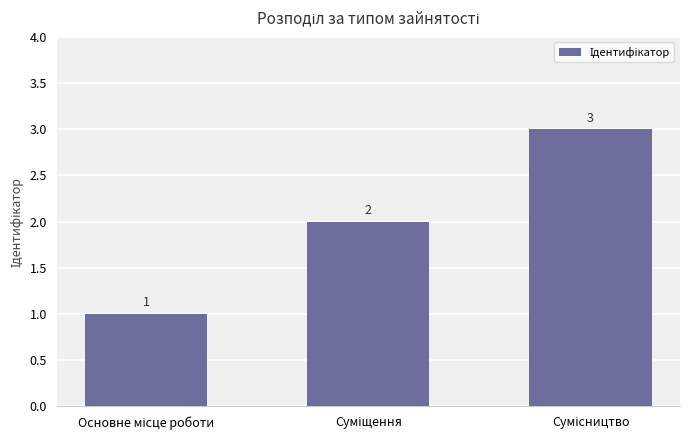

What is the greatest value displayed?

3